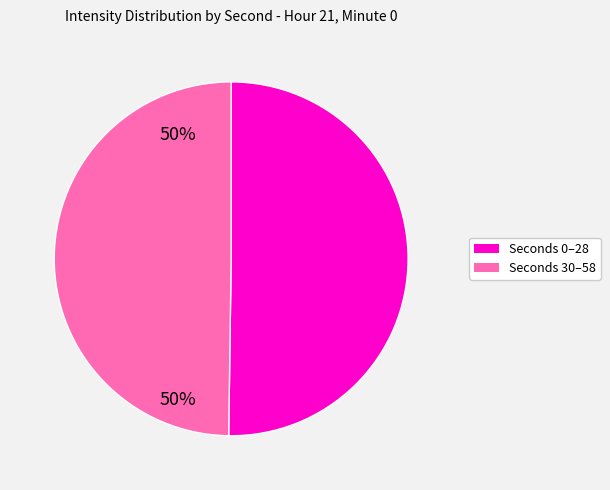

How many slices are in this pie chart?

2